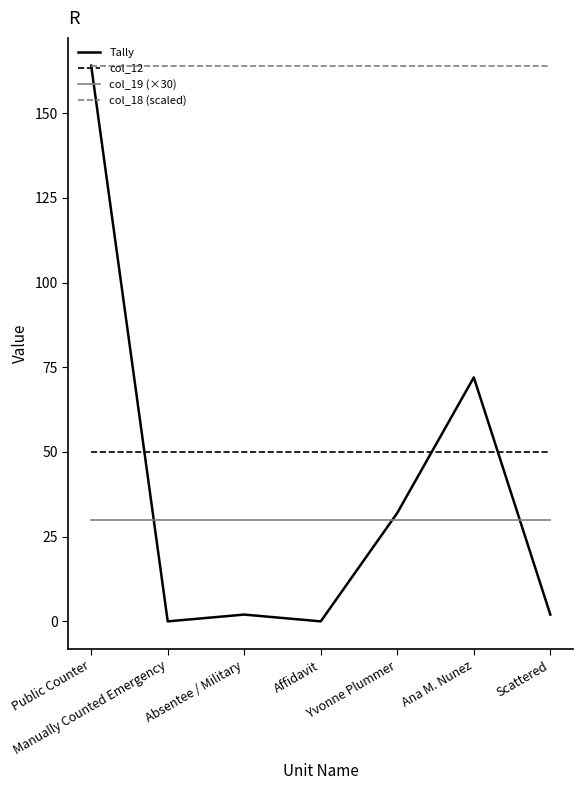

Is this an area chart (filled region under the line)?

No